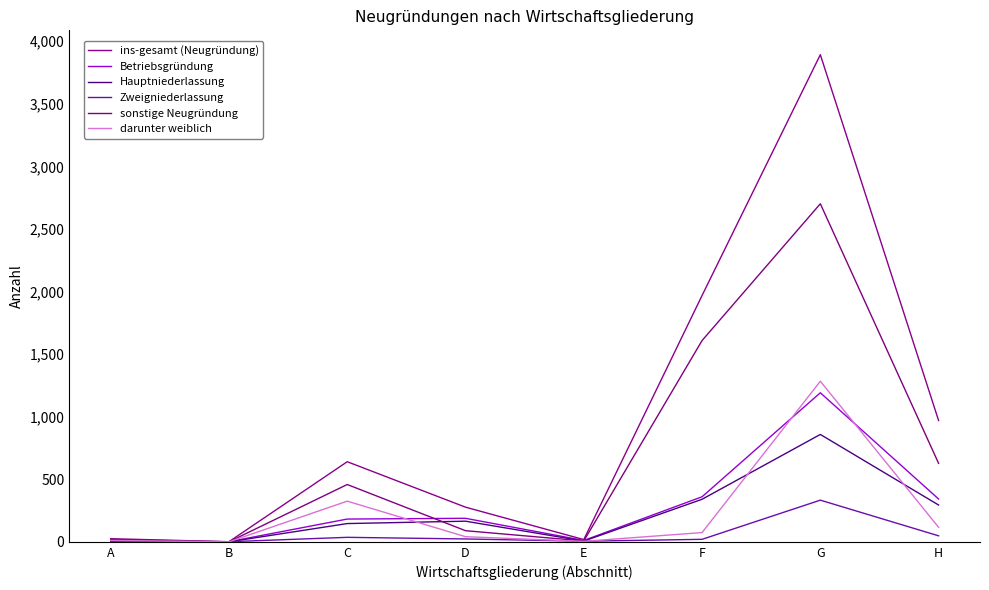

In ins-gesamt (Neugründung), how many points are lower than both neighbors (excluding endpoints)?

2